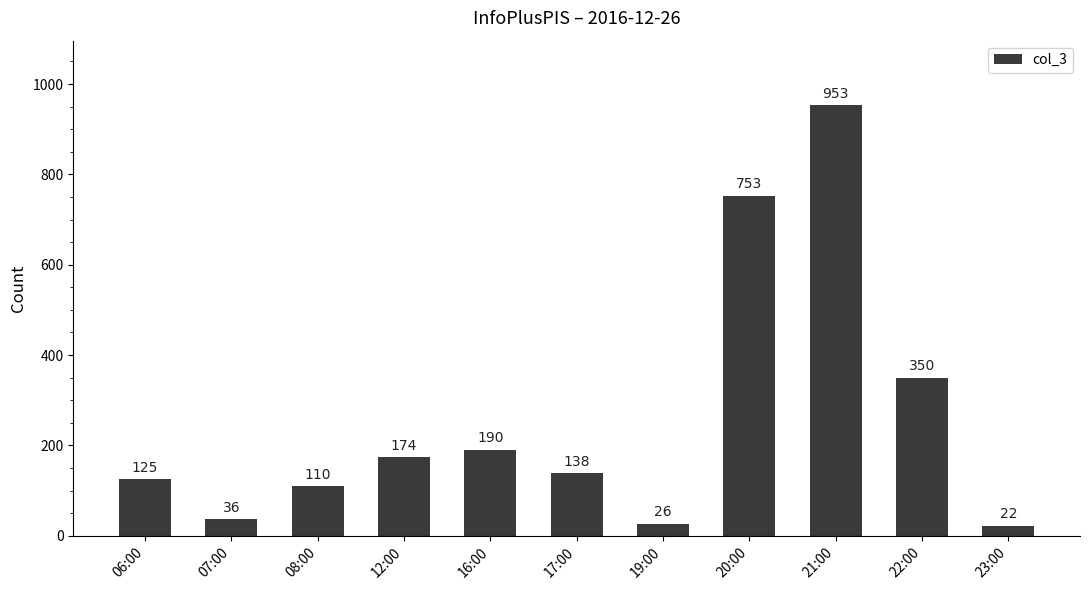

Where is the data nearest to the value 487?

22:00